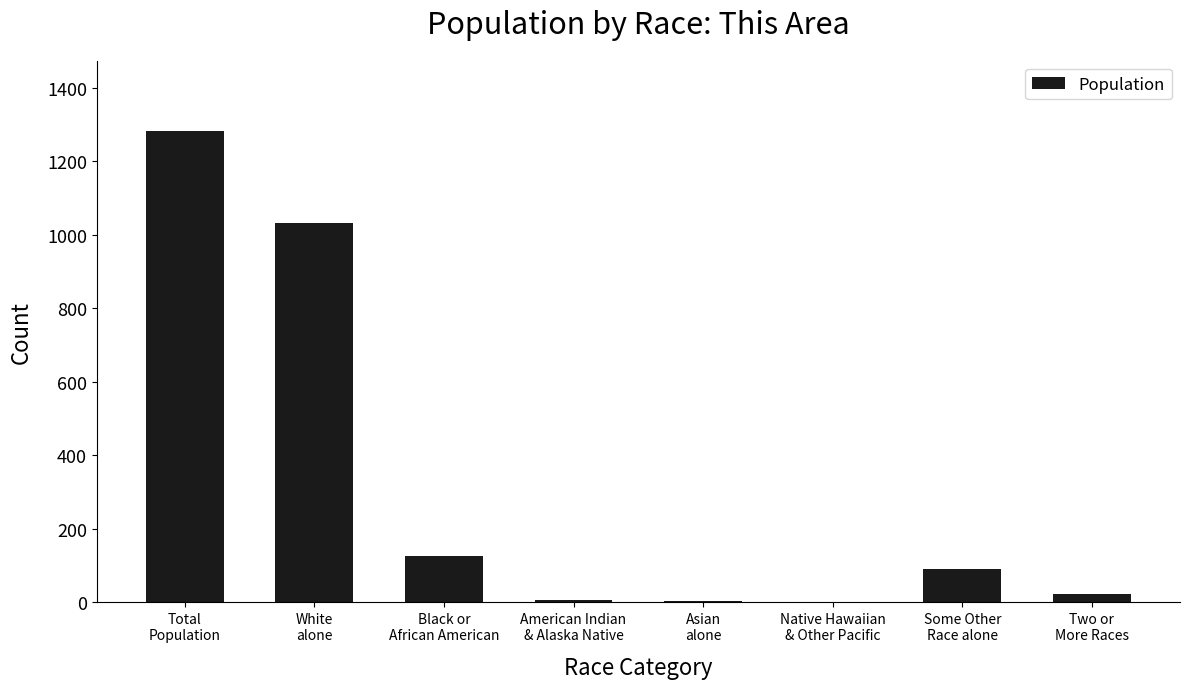

What is the change in value from White
alone to American Indian
& Alaska Native?

-1025